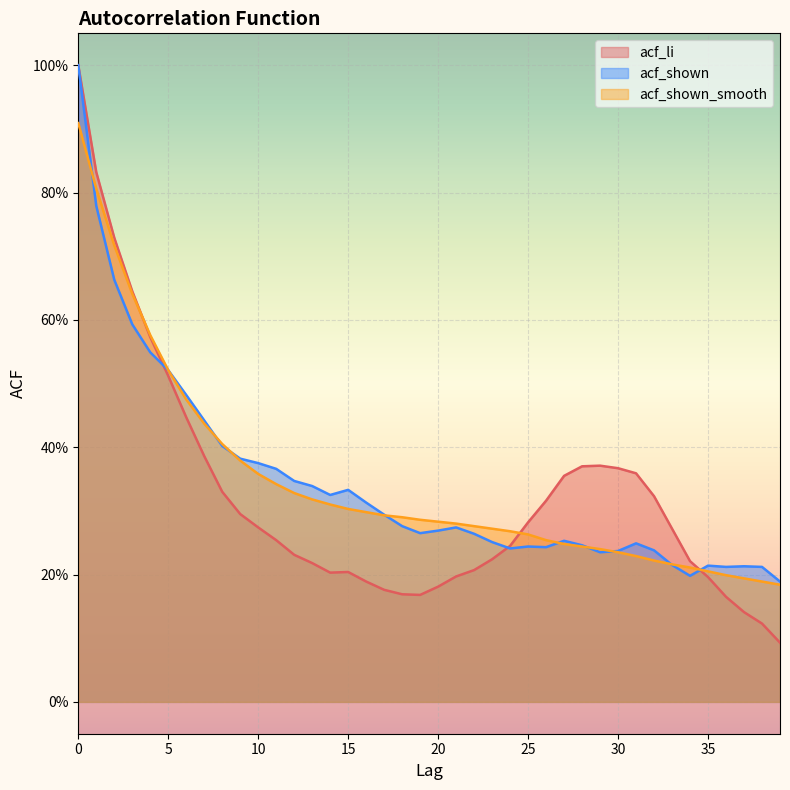

The value of acf_li at 25 is 0.3. True or false?

True